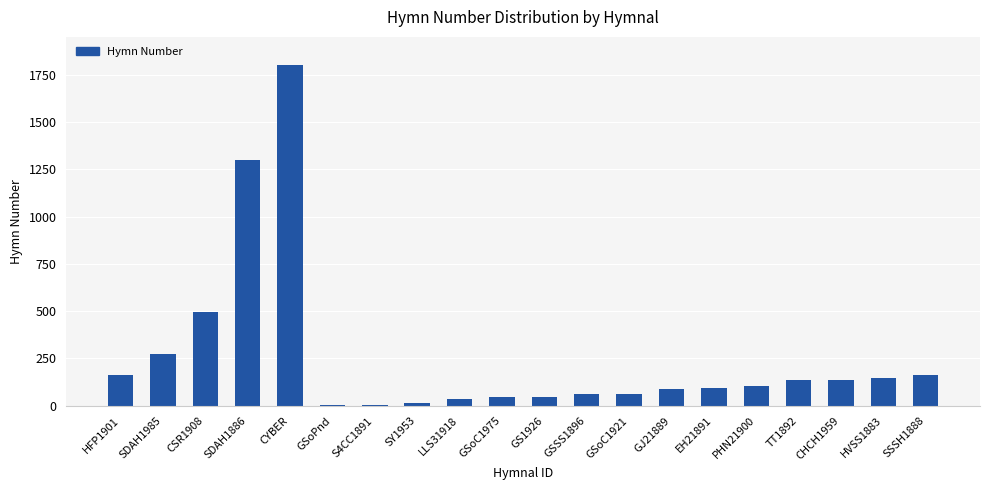

What is the sum of all values?

5179